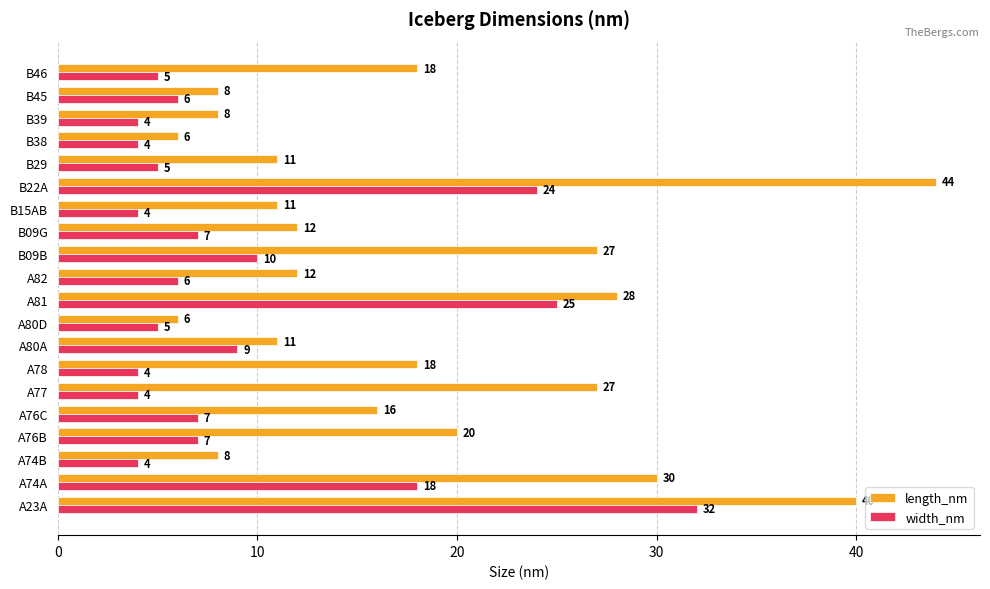

What is the total value across all series at A74A?

48